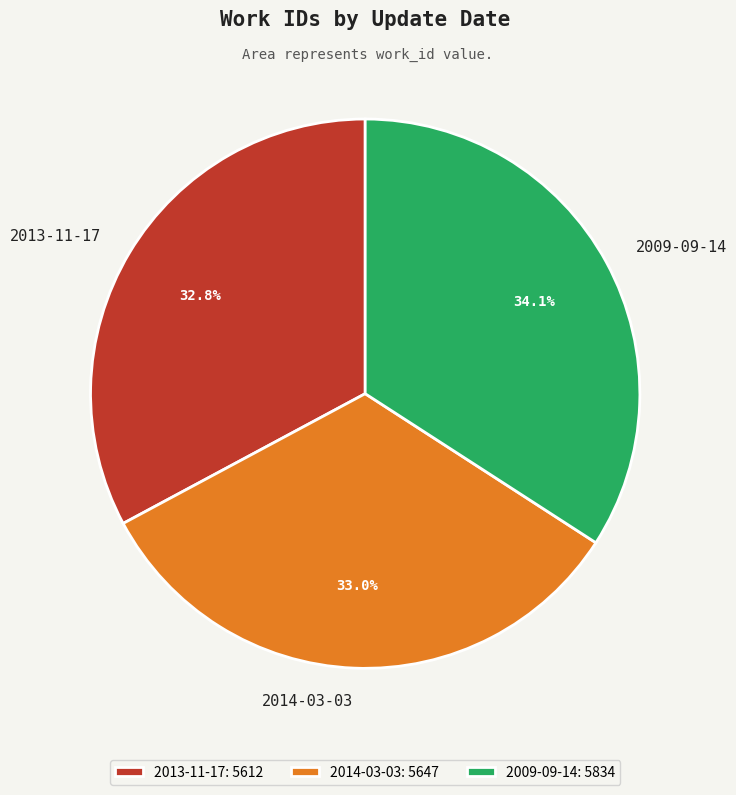

Count the number of slices in the pie.

3